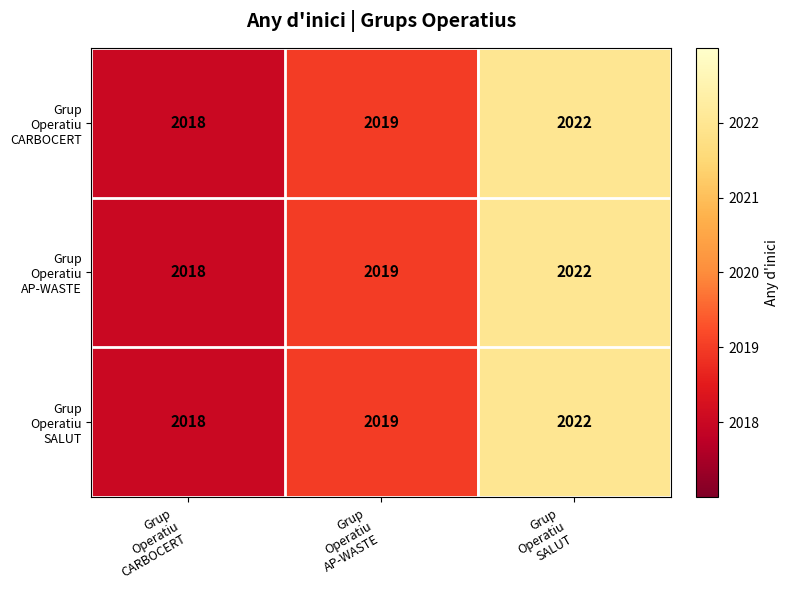

What is the greatest value displayed?

2022